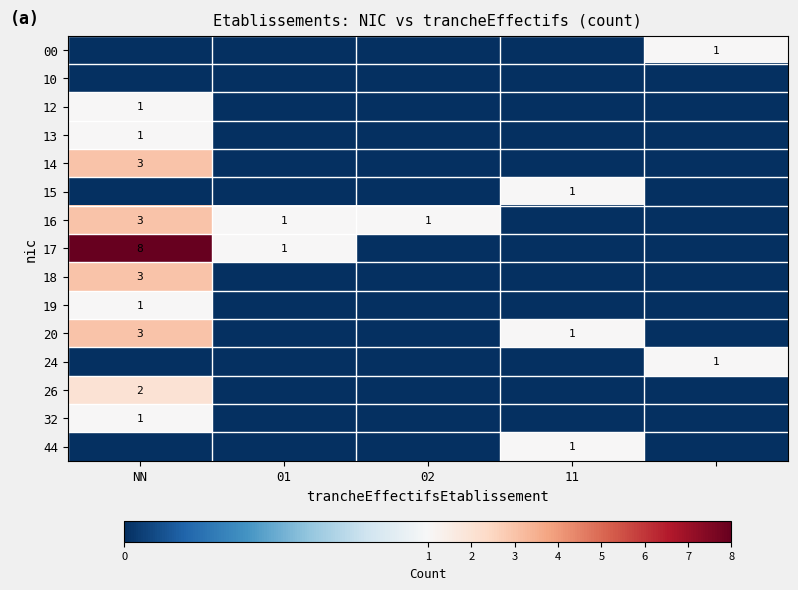

Is it true that 14 equals 3 at NN?

True